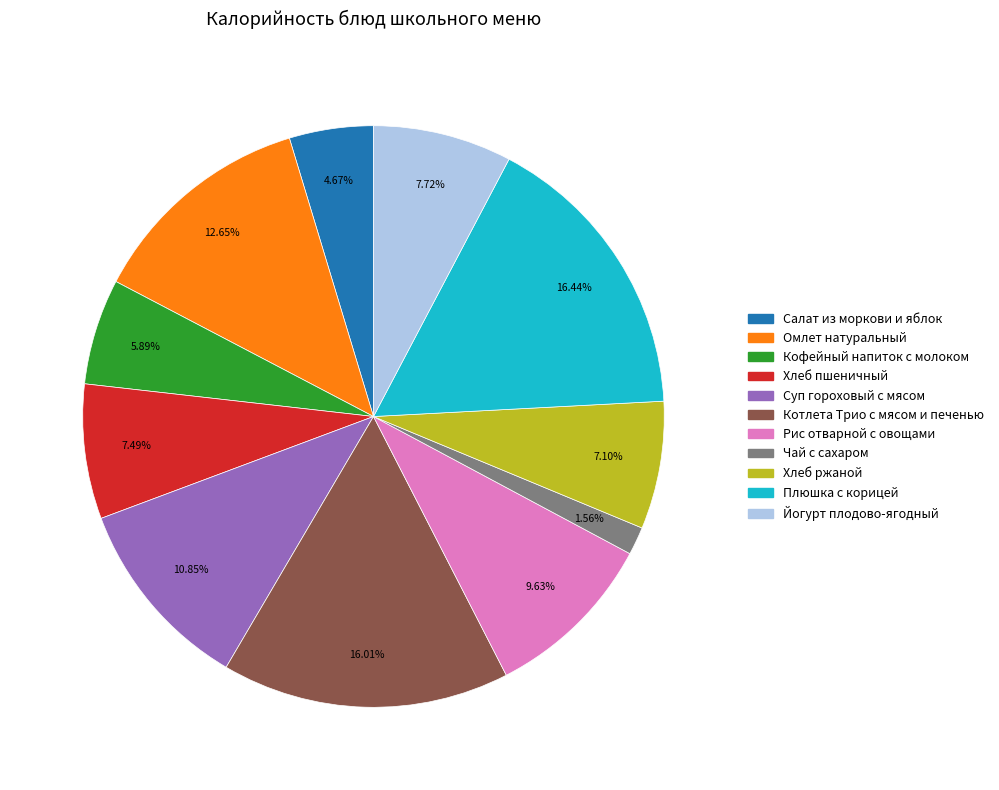

Count the number of slices in the pie.

11